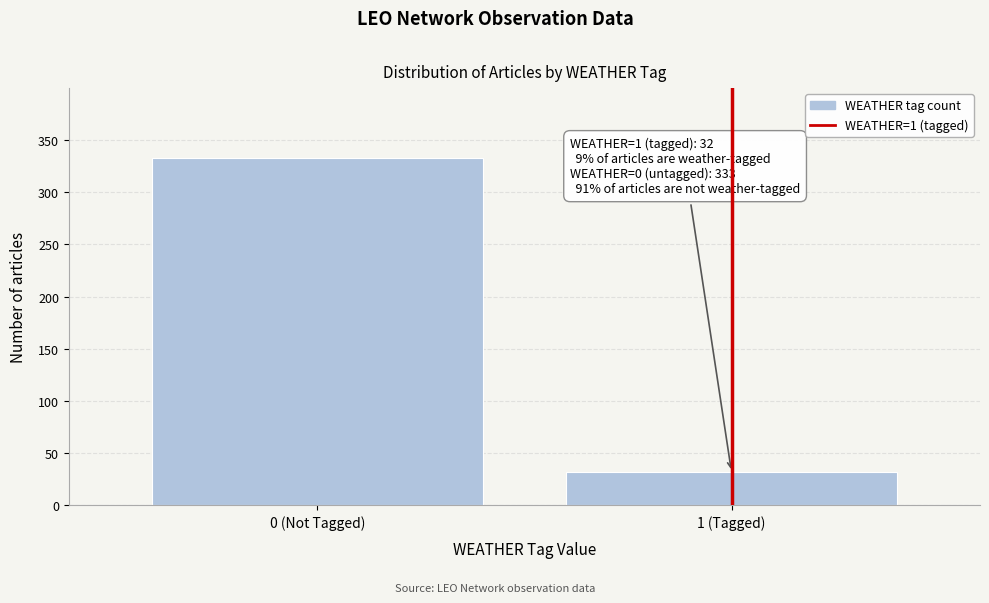

Reading right to left, list all the values displayed in this chart.

32	333